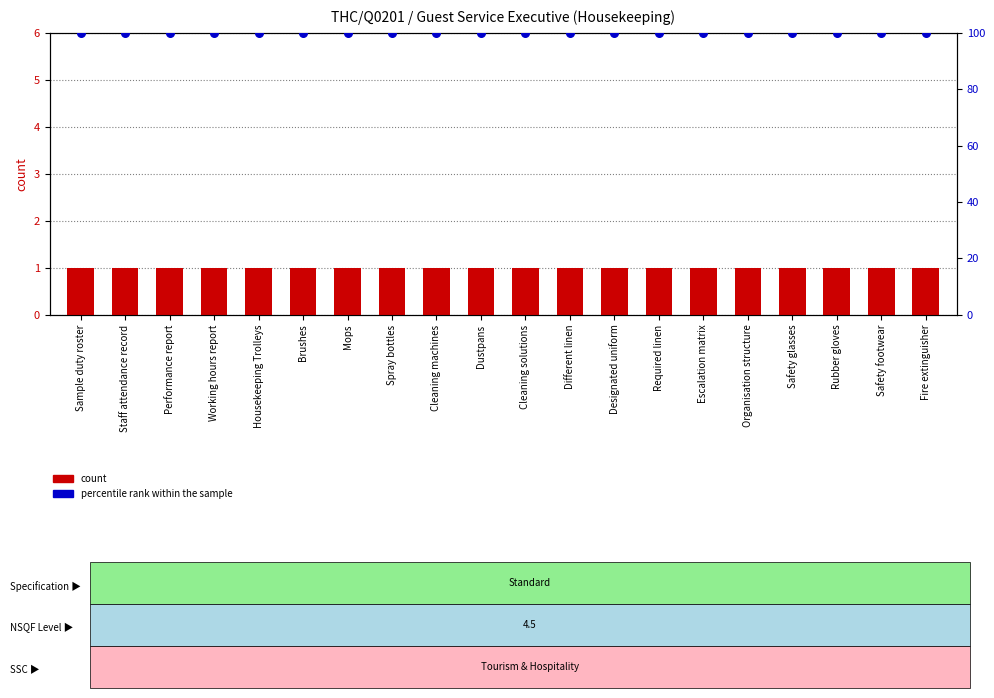

Which series contains the lowest Y value?

count